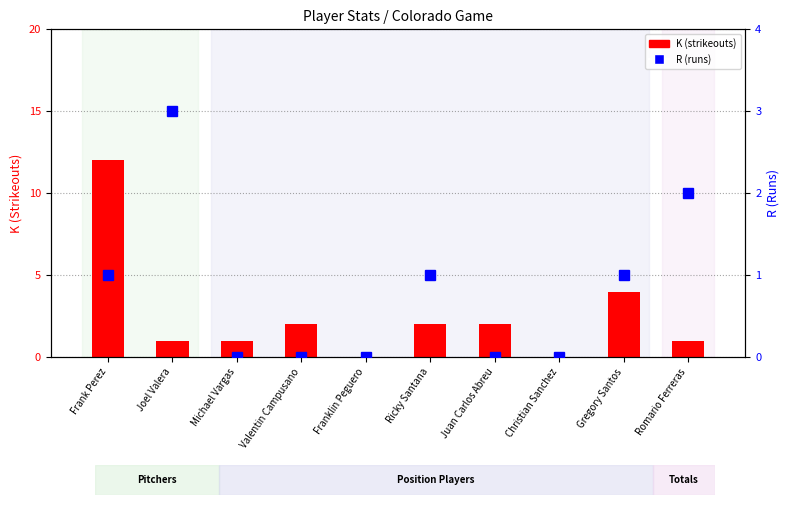

What is the label of the 2nd bar from the right?

Gregory Santos